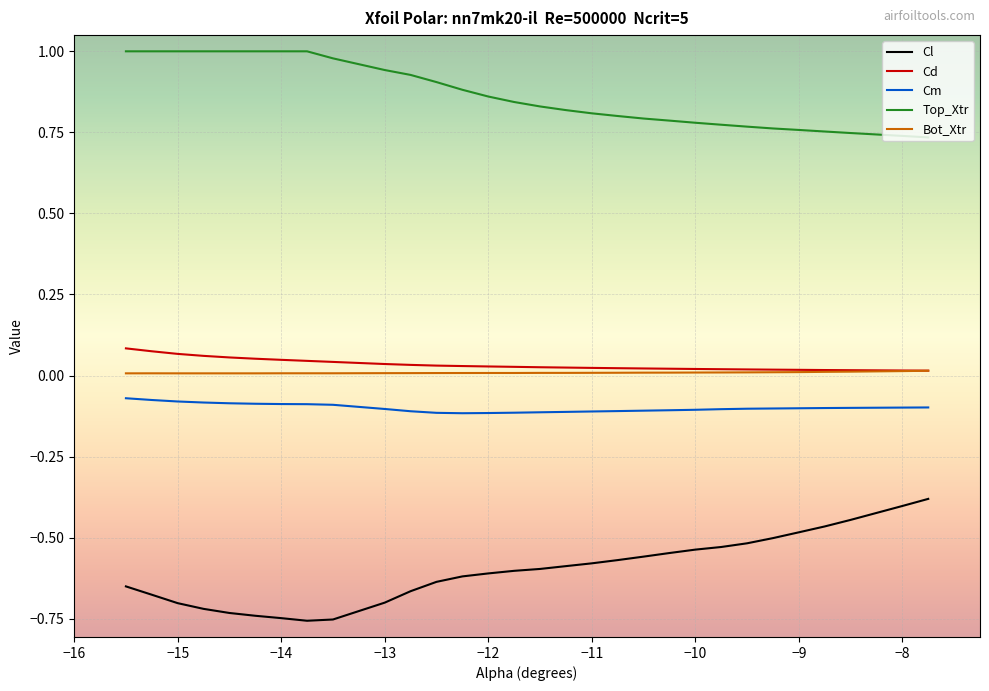

True or false: Cl and Top_Xtr cross at least once.

False